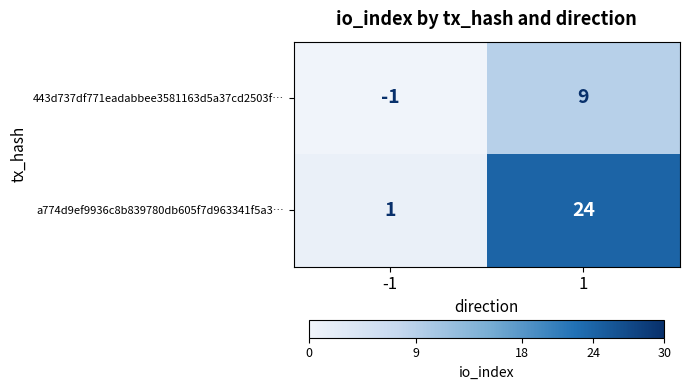

The 443d737df771eadabbee3581163d5a37cd2503f… series shows 9 at 1. True or false?

True